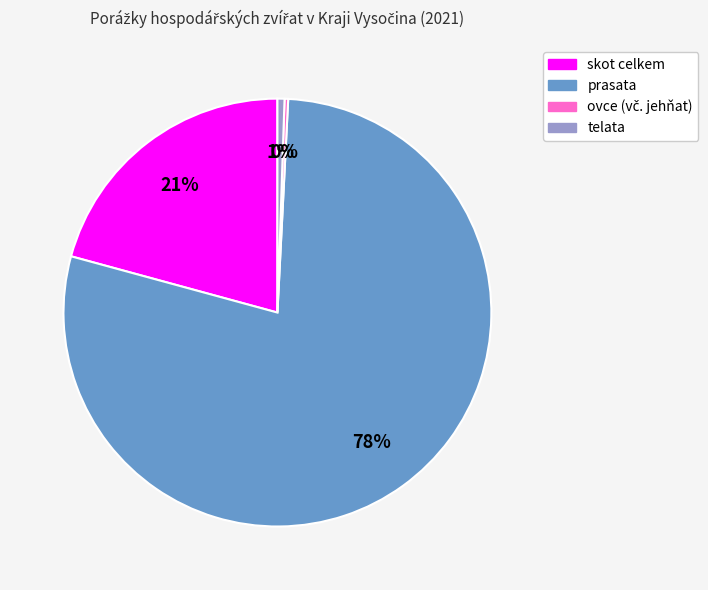

What is the largest slice in the pie chart?

prasata